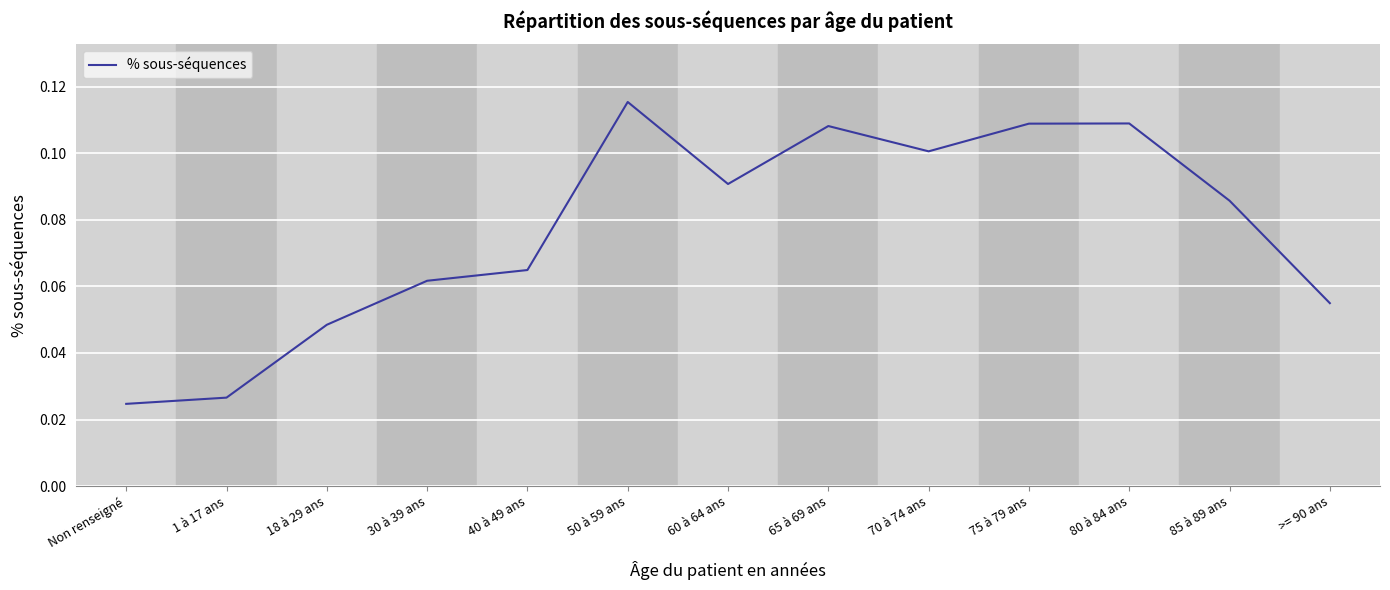

What position from the right is 70 à 74 ans?

5